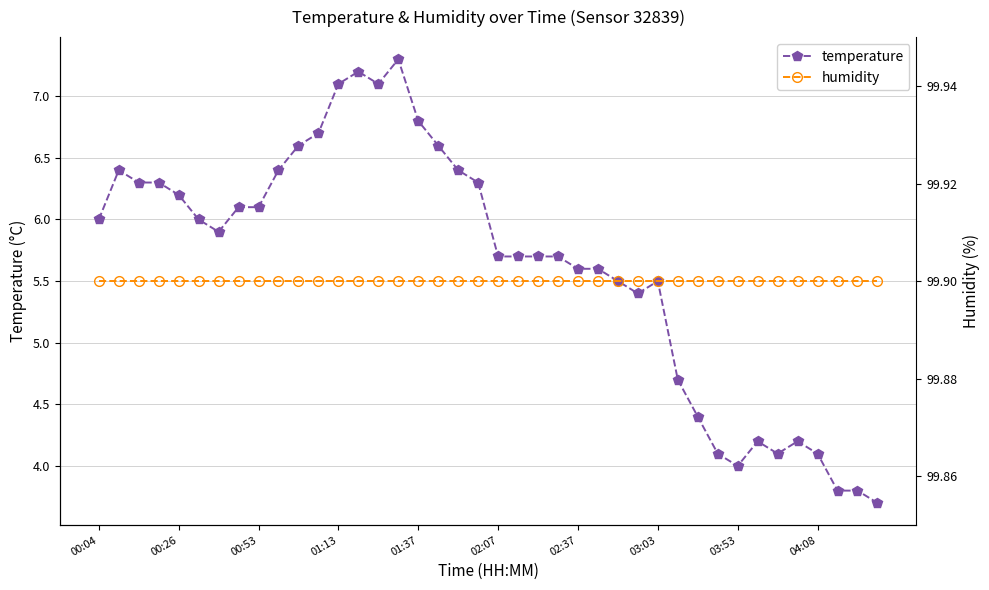

True or false: temperature has more than 1 points higher than both neighbors.

True